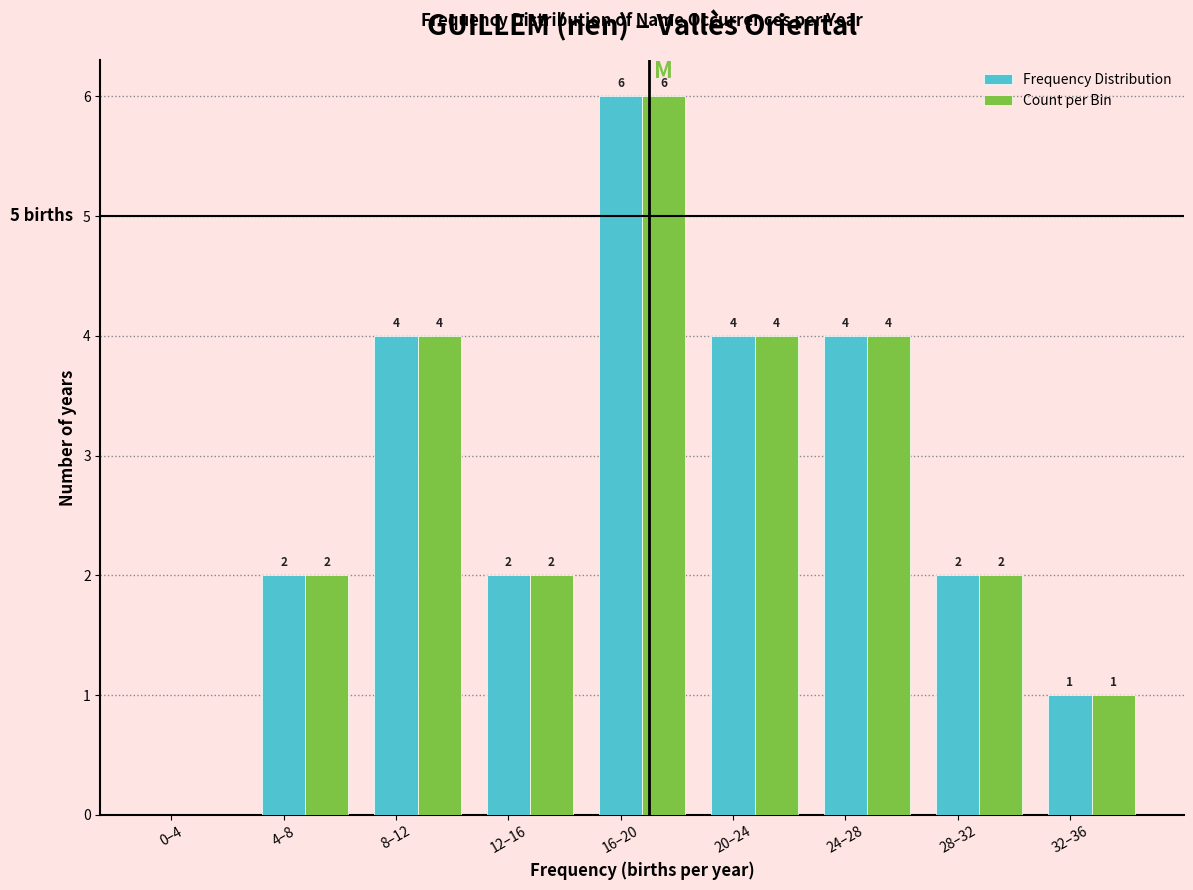

How many Count per Bin values are between 2 and 4?

6